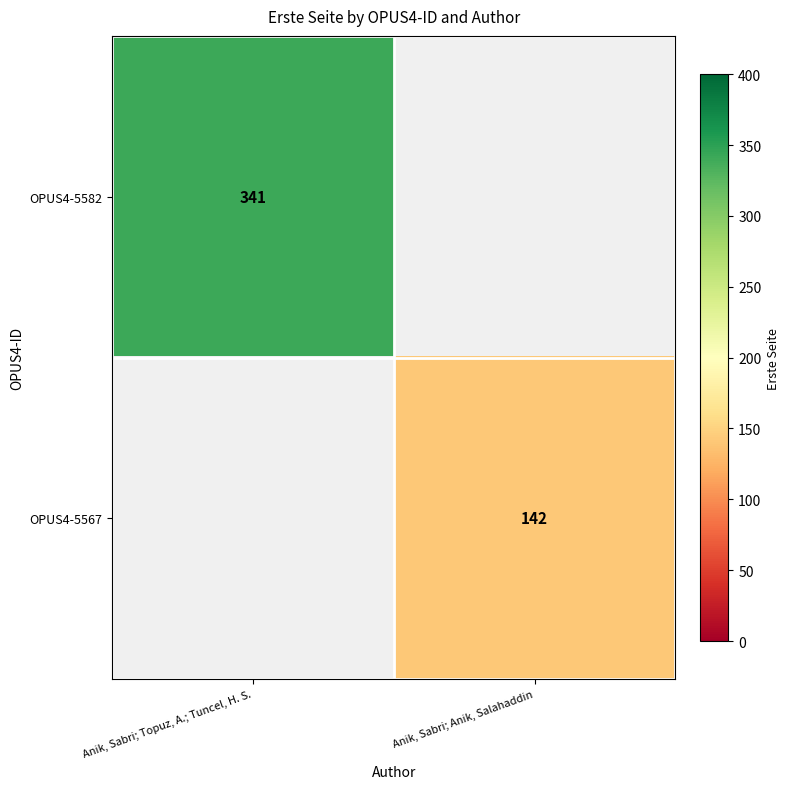

True or false: OPUS4-5582 has a value of 341 at Anik, Sabri; Topuz, A.; Tuncel, H. S..

True